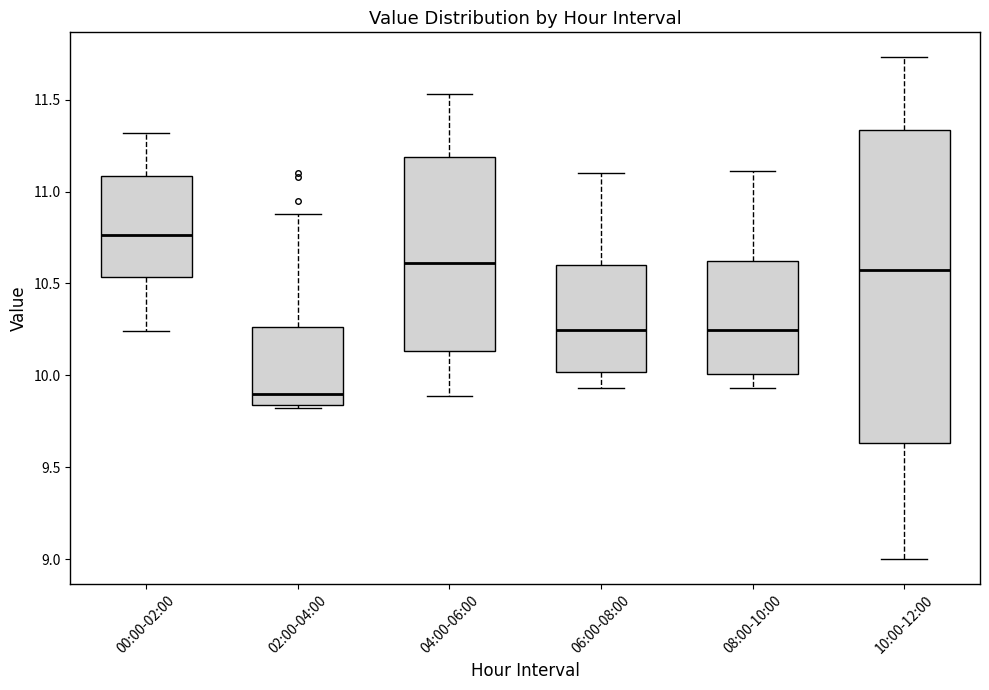

Comparing the boxes themselves (not the whiskers), which one is the tallest?

10:00-12:00